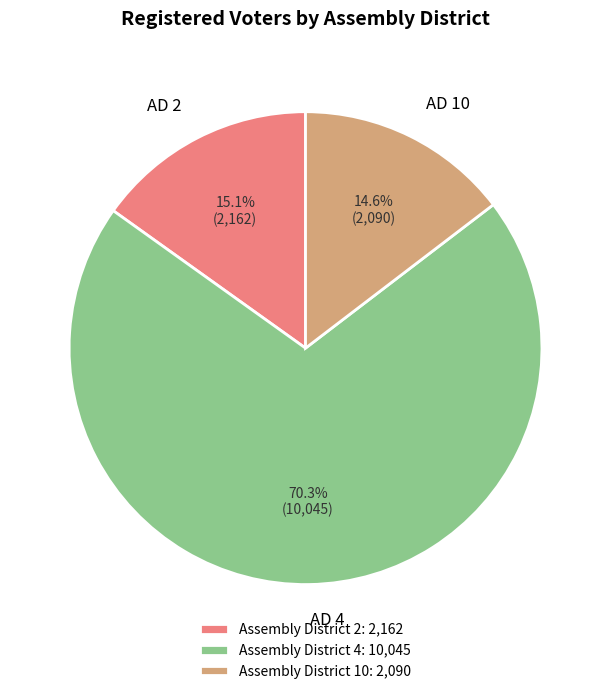

To the nearest percent, what is the difference between the largest and smallest slice percentages?

56%